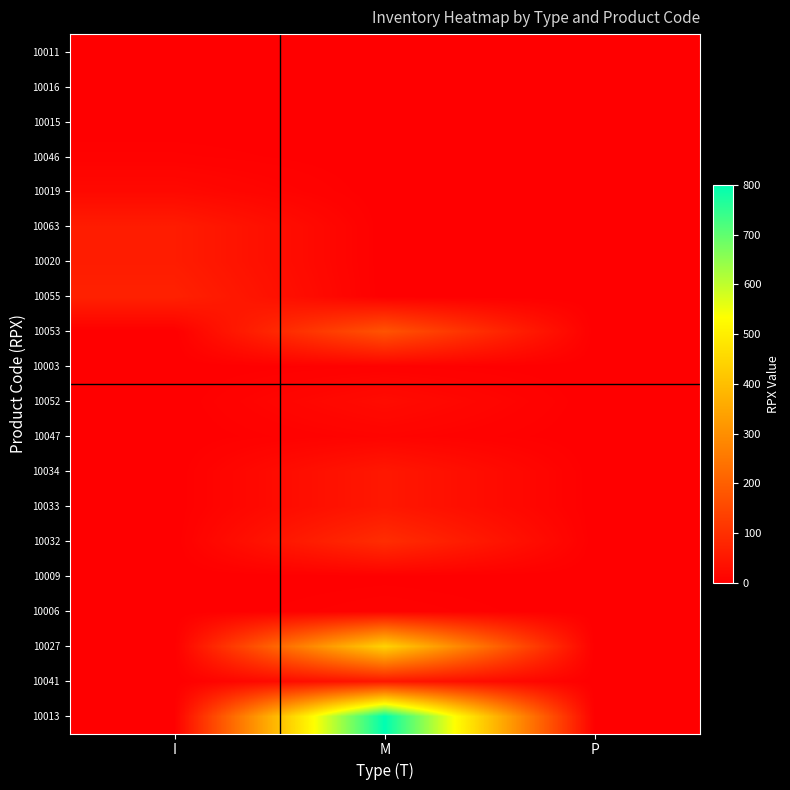

Reading left to right, list all the values displayed in this chart.

10011: I=0.0	M=0.0	P=0.0
10016: I=0.0	M=0.0	P=0.0
10015: I=0.0	M=0.0	P=0.0
10046: I=5.3	M=0.0	P=0.0
10019: I=20.0	M=0.0	P=0.0
10063: I=60.0	M=0.0	P=0.0
10020: I=60.0	M=0.0	P=0.0
10055: I=70.4	M=0.0	P=0.0
10053: I=0.0	M=175.0	P=0.0
10003: I=0.0	M=4.8	P=0.0
10052: I=0.0	M=25.0	P=0.0
10047: I=0.0	M=10.0	P=0.0
10034: I=0.0	M=50.0	P=0.0
10033: I=0.0	M=50.0	P=0.0
10032: I=0.0	M=95.0	P=0.0
10009: I=0.0	M=1.8	P=0.0
10006: I=0.0	M=7.0	P=0.0
10027: I=0.0	M=442.0	P=0.0
10041: I=0.0	M=50.0	P=0.0
10013: I=0.0	M=800.0	P=0.0